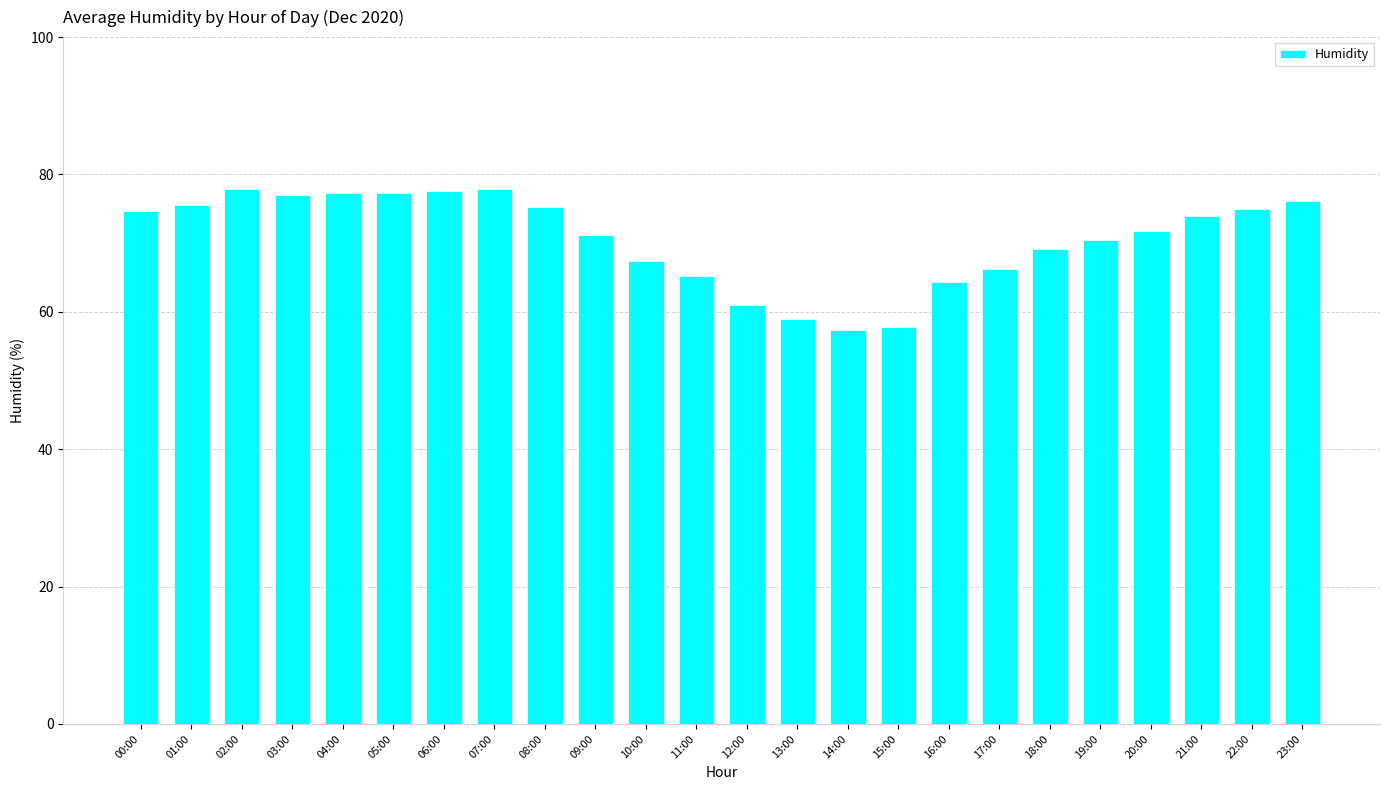

Is it true that the value at 13:00 is 58.9?

True